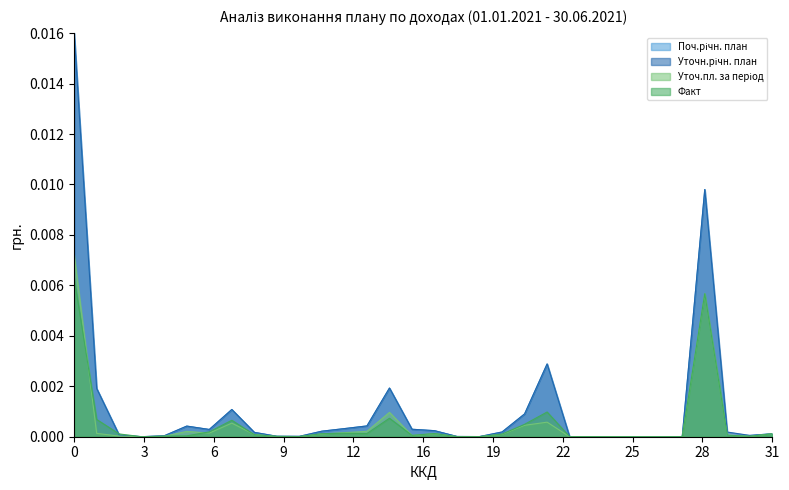

The value of Факт at 13030100 is 0.0. True or false?

False